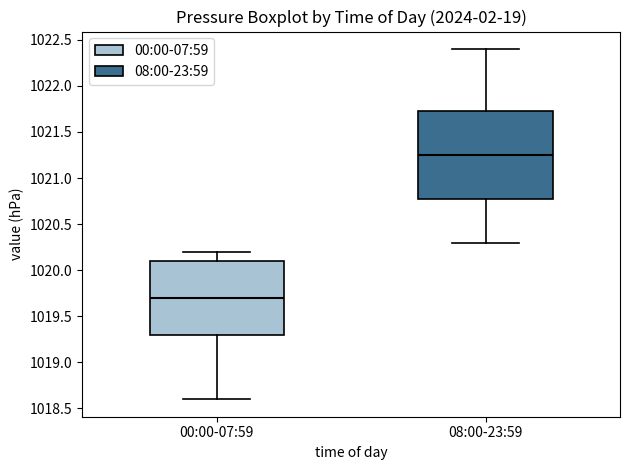

Where is the lower edge of the box for 00:00-07:59 on the y-axis? The values are not printed on the chart, so give them approximately, as read against the axis.

1019.30